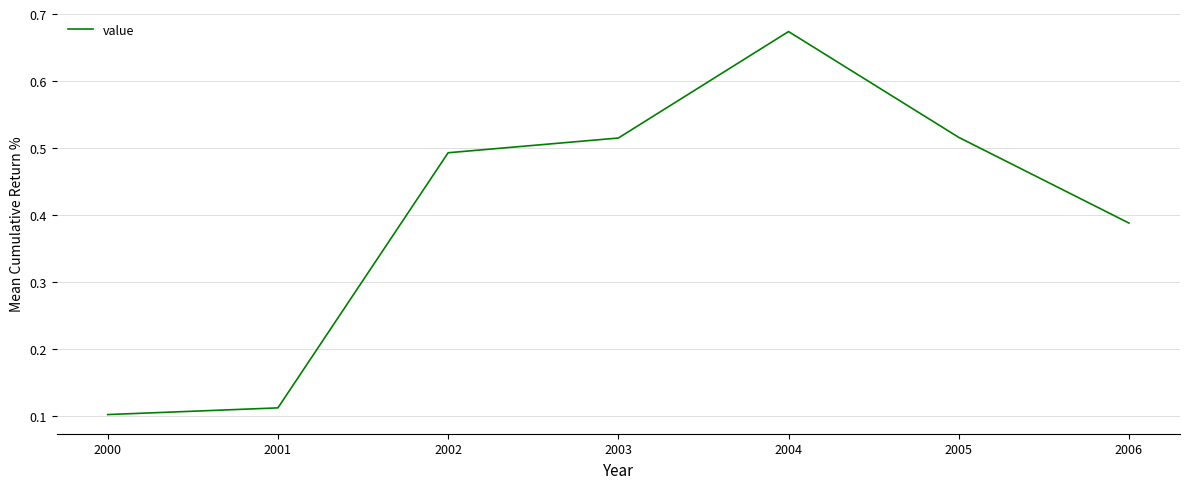

True or false: the data shows 0.6 at 2006.

False